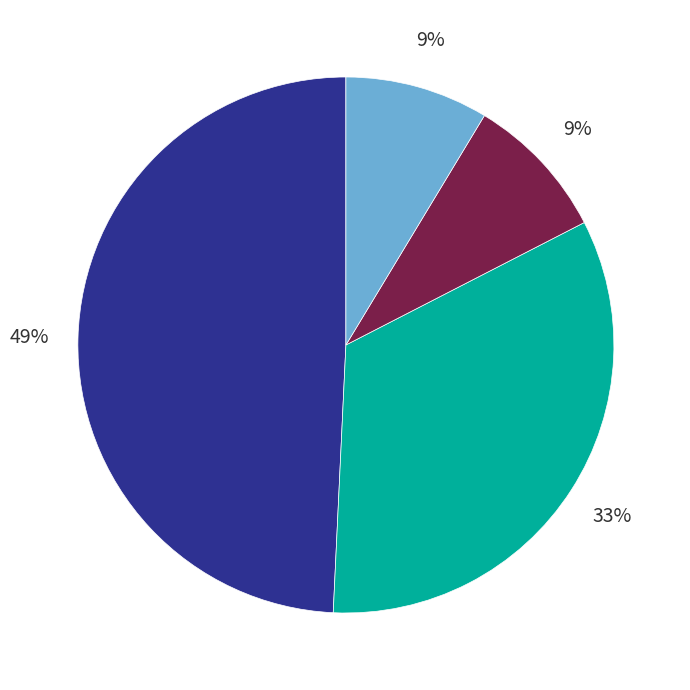

Is there any slice that represents more than half of the pie?

No